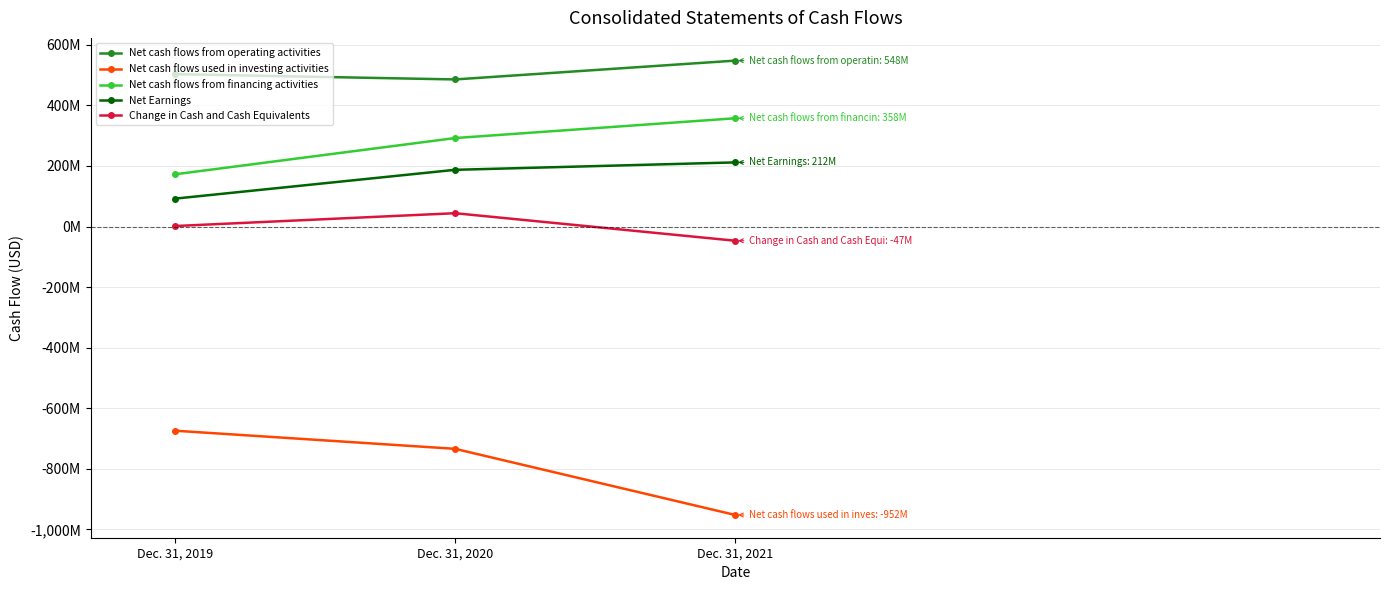

Count the Net Earnings values in the range 92131000 to 211847000.

3